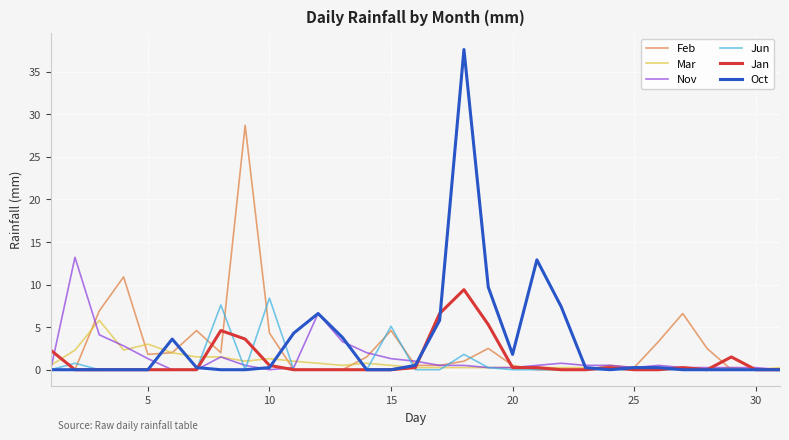

What are all the series names shown in the legend?

Feb, Mar, Nov, Jun, Jan, Oct